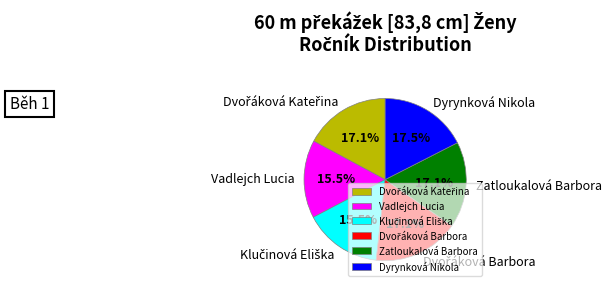

How much of the chart is everything except Dyrynková Nikola?

82.5%